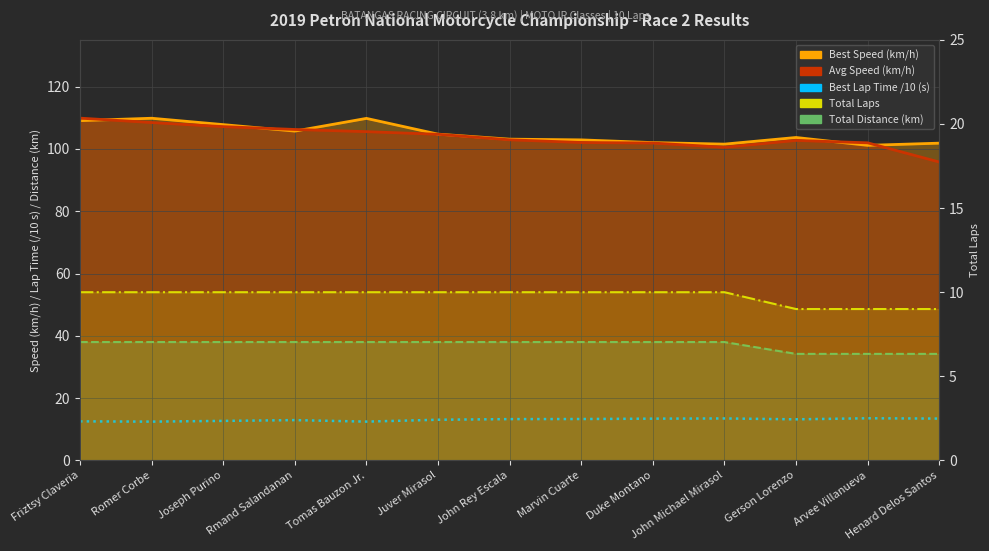

Which category has the lowest value in the Best Lap Time /10 (s) series?

Romer Corbe